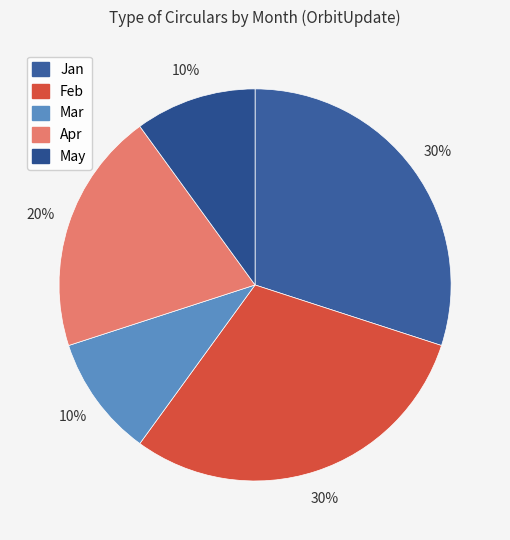

Approximately how many times larger is the value at Mar compared to May?

1.0